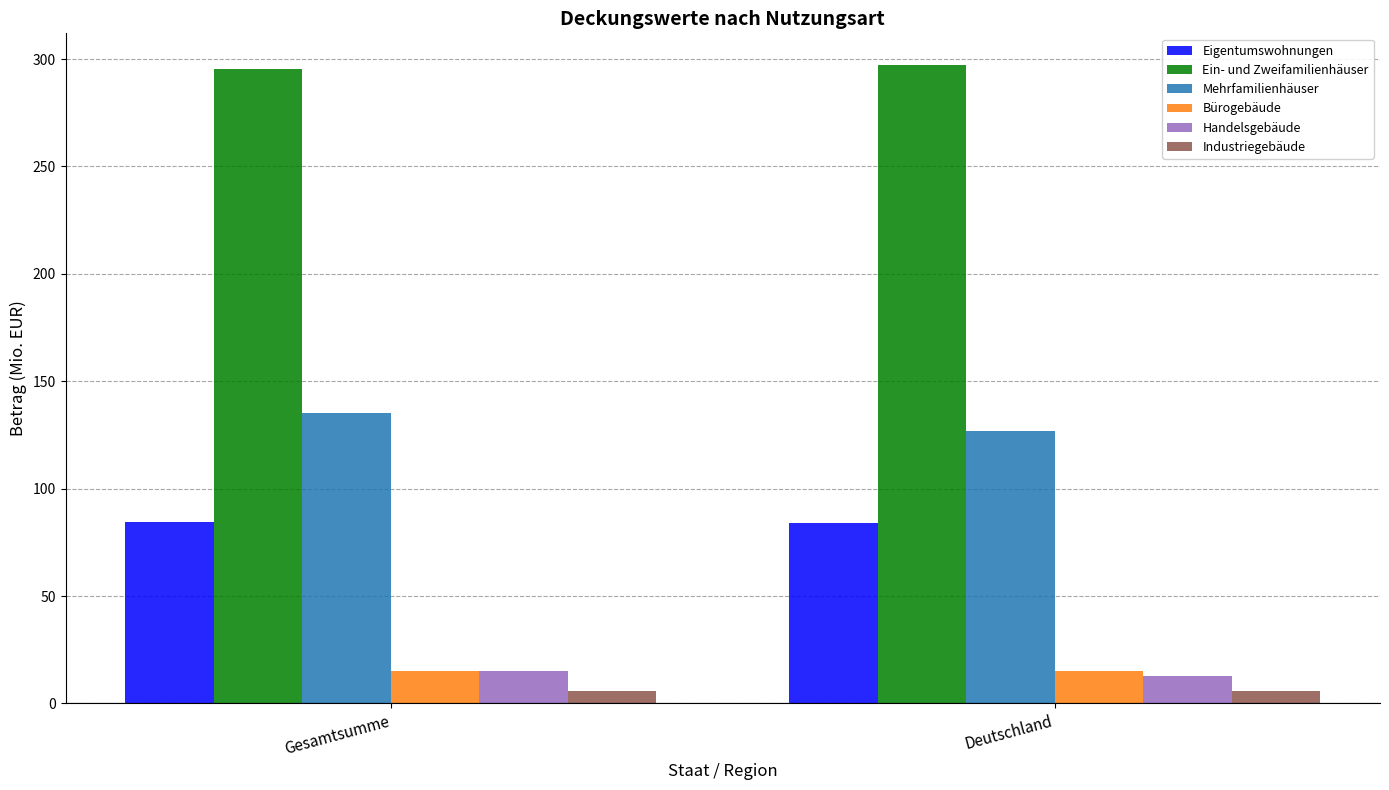

Which series has the largest total across all categories?

Ein- und Zweifamilienhäuser